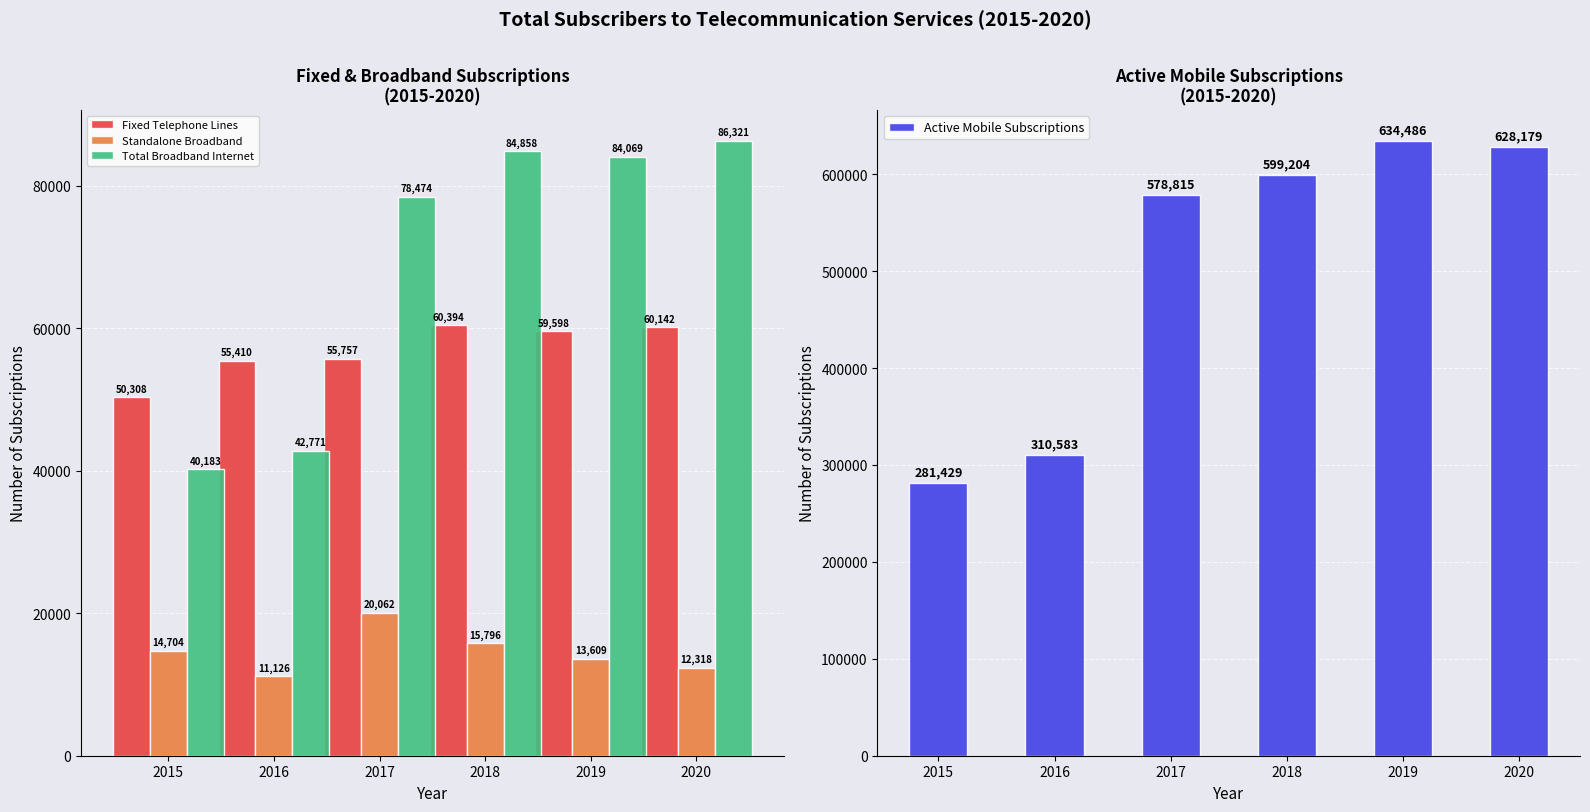

The Standalone Broadband series shows 11126 at 2016. True or false?

True